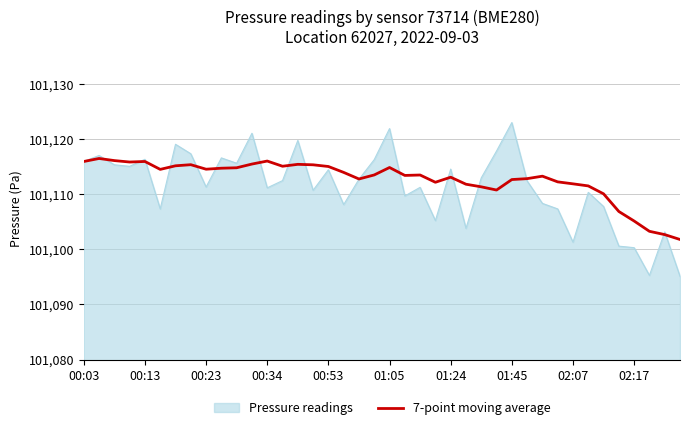

What is the lowest value of the Pressure readings series?

101095.1